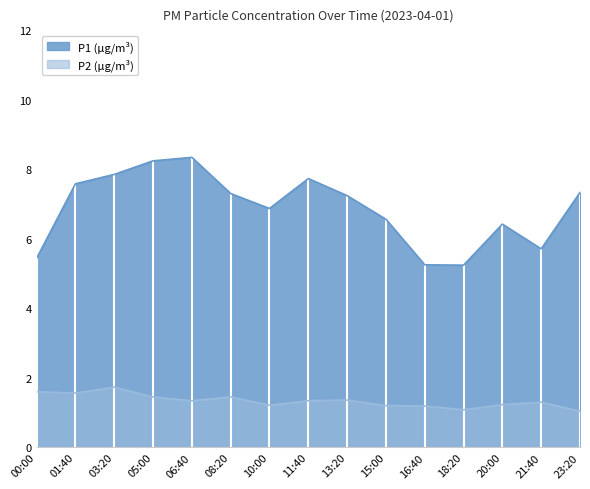

Which series changed the most between 21:40 and 23:20?

P1 (μg/m³)